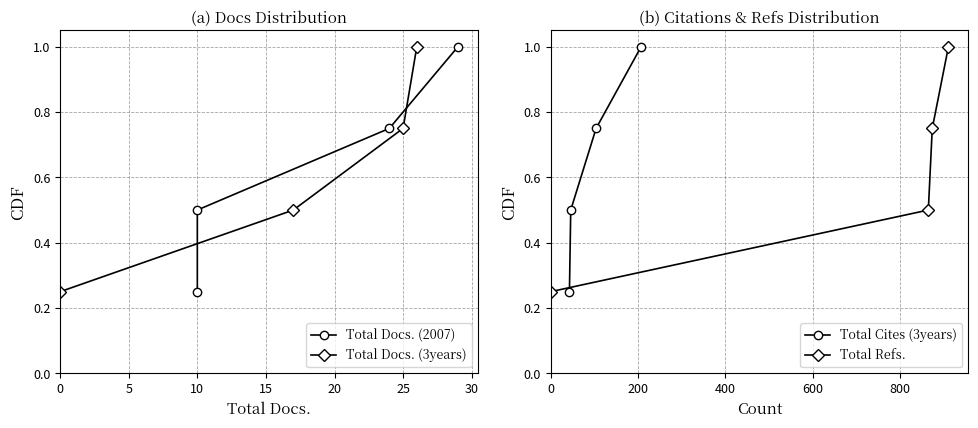

True or false: Total Docs. (3years) and Total Docs. (2007) cross at least once.

False